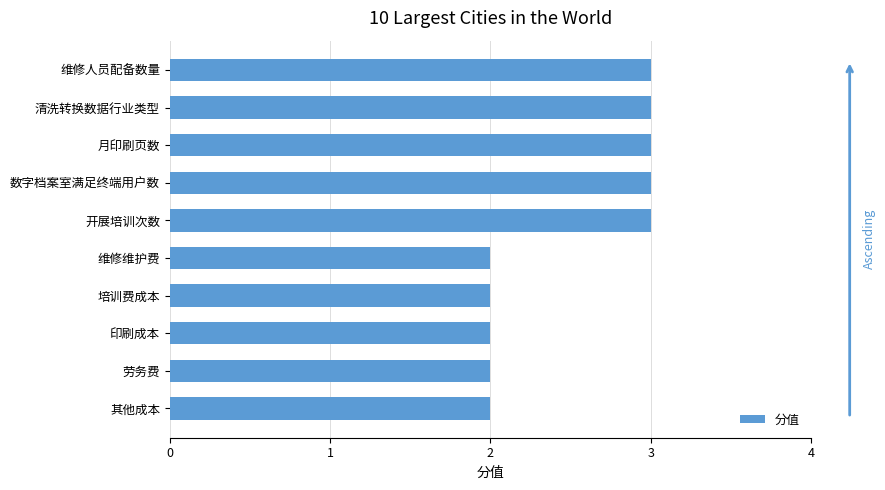

What is the sum of all values?

25